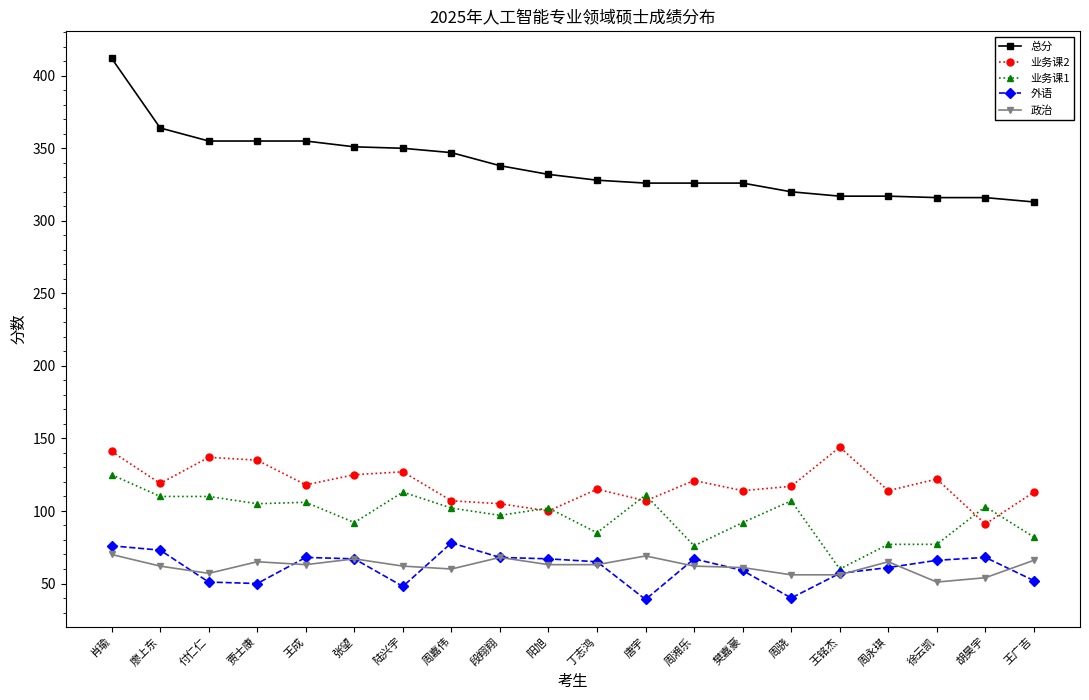

Which series has the widest spread of values?

总分